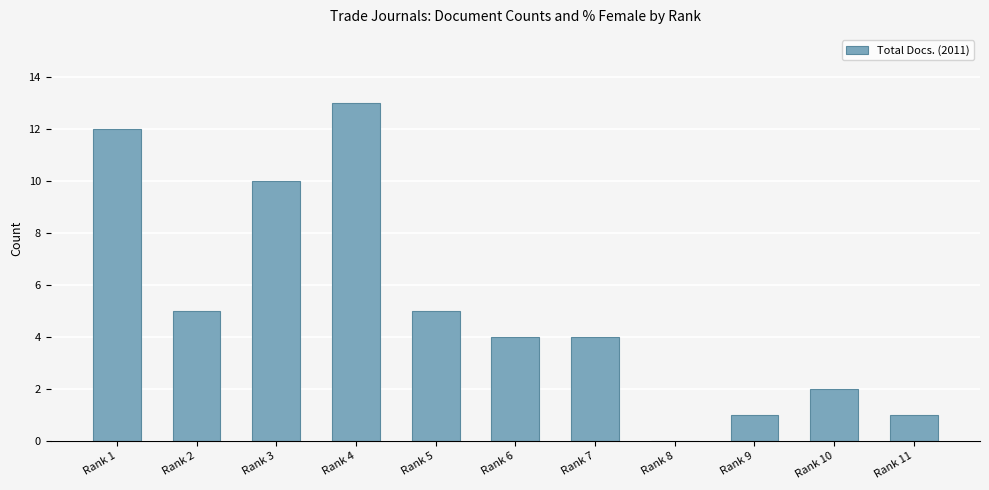

What is the ratio of the value at Rank 6 to the value at Rank 10?

2.0